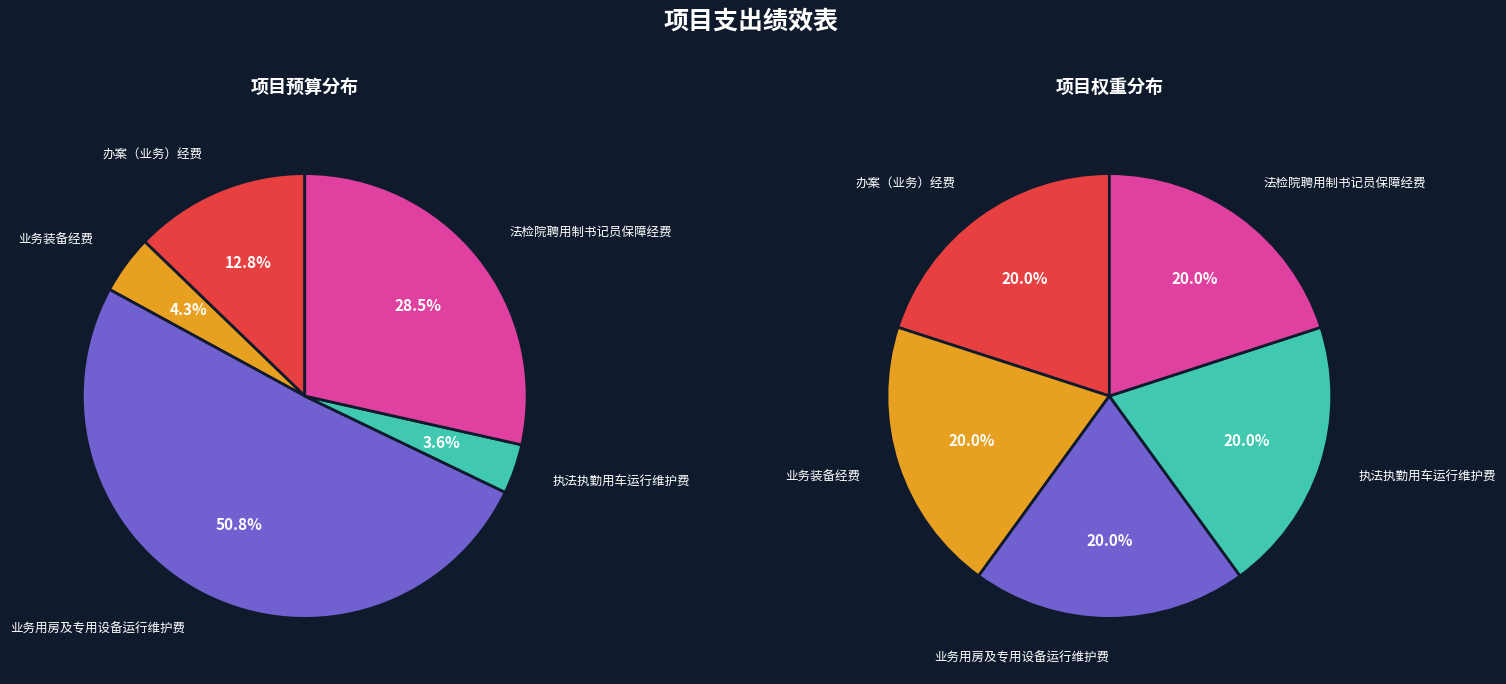

To the nearest percent, what is the difference between the 业务装备经费 and 法检院聘用制书记员保障经费 slice percentages?

24%